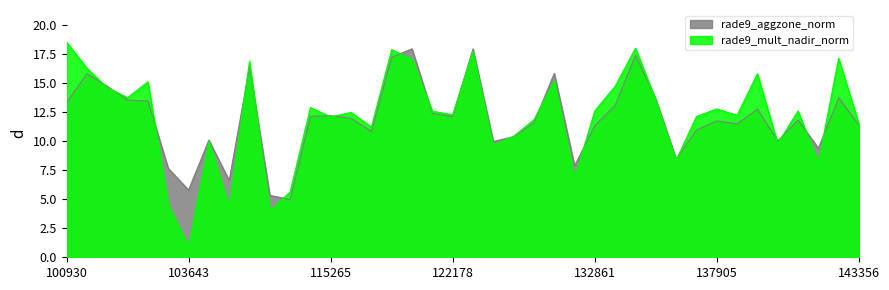

After their last crossing, which series has the higher values: rade9_aggzone_norm or rade9_mult_nadir_norm?

rade9_mult_nadir_norm